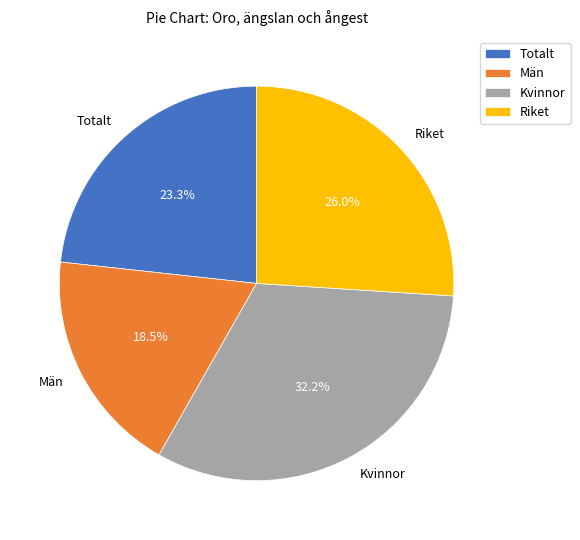

Is it true that Kvinnor is 32% of the pie?

True